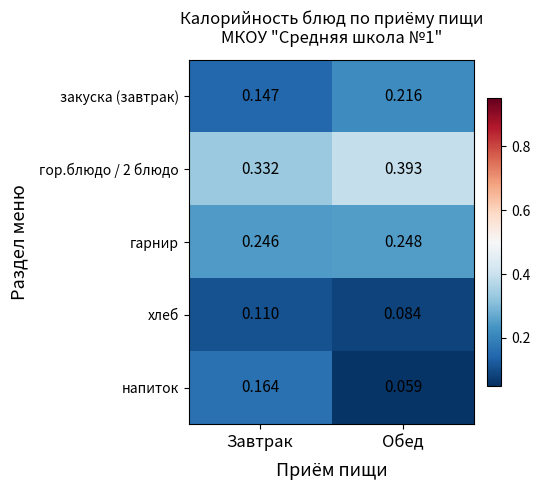

Which series has the largest total across all categories?

гор.блюдо / 2 блюдо